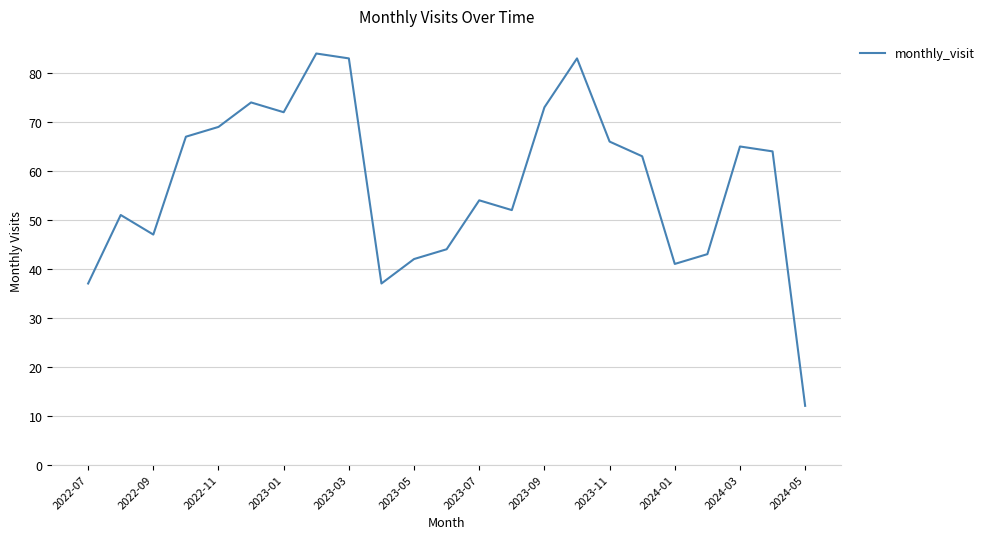

What is the difference between the maximum and minimum values?

72